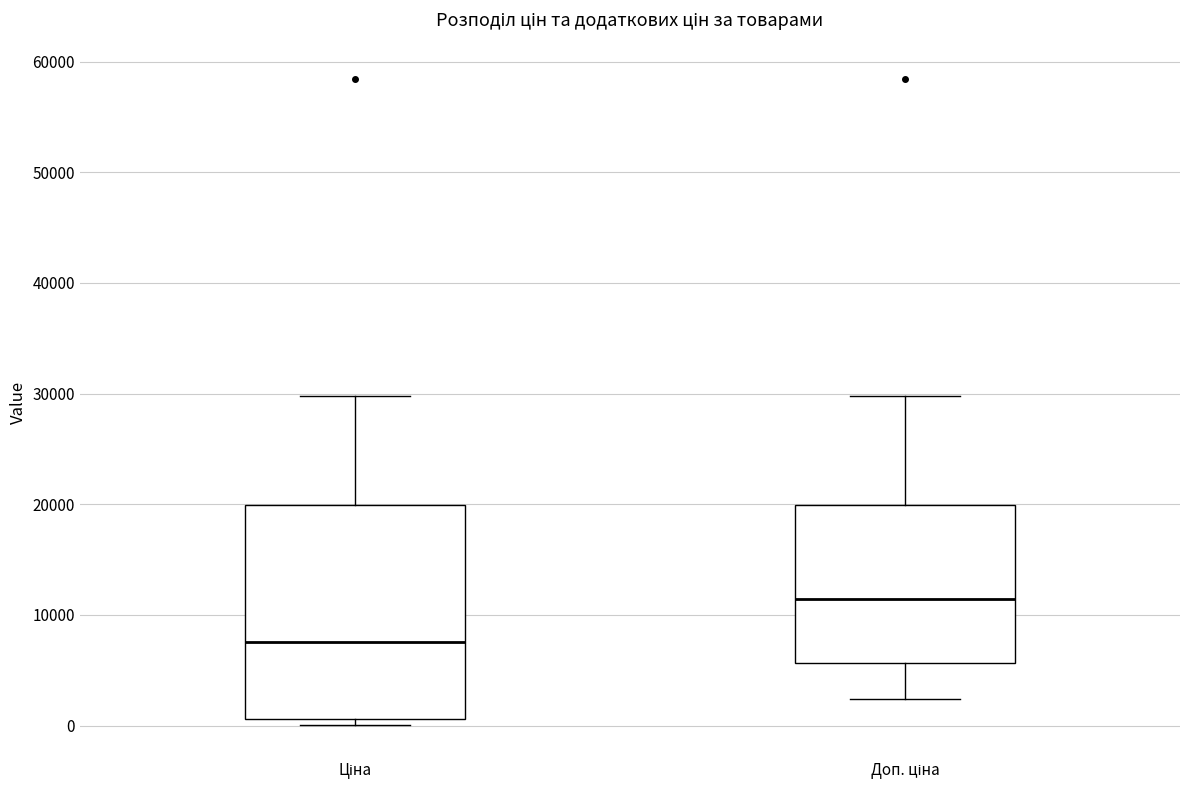

Reading left to right, read every box against the y-axis: the position of its median line, the range the box covers, and the ends of its whiskers. The values are not printed on the chart, so give them approximately, as read against the axis.

Ціна: median 8000, box 1000 to 20000, whiskers 0 to 30000
Доп. ціна: median 11000, box 6000 to 20000, whiskers 2000 to 30000